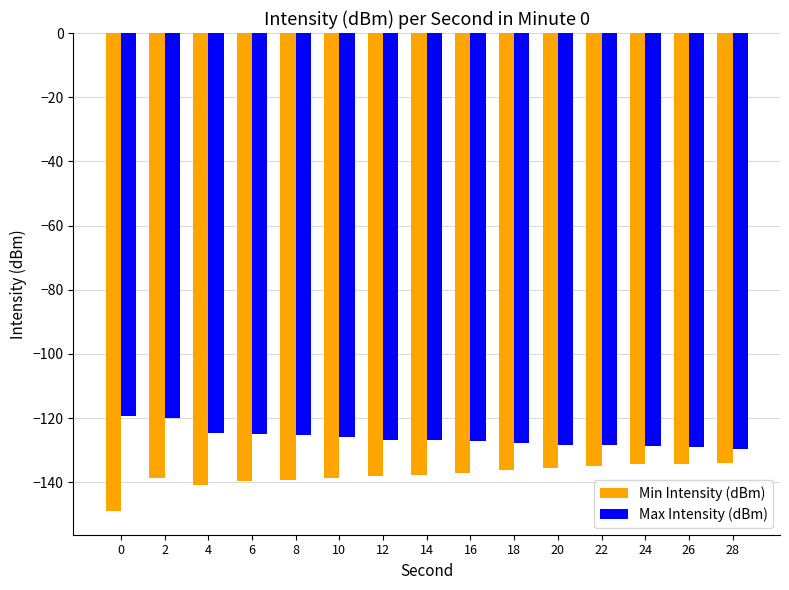

What is the value of the Max Intensity (dBm) bar at the 2nd from the left?

-119.8